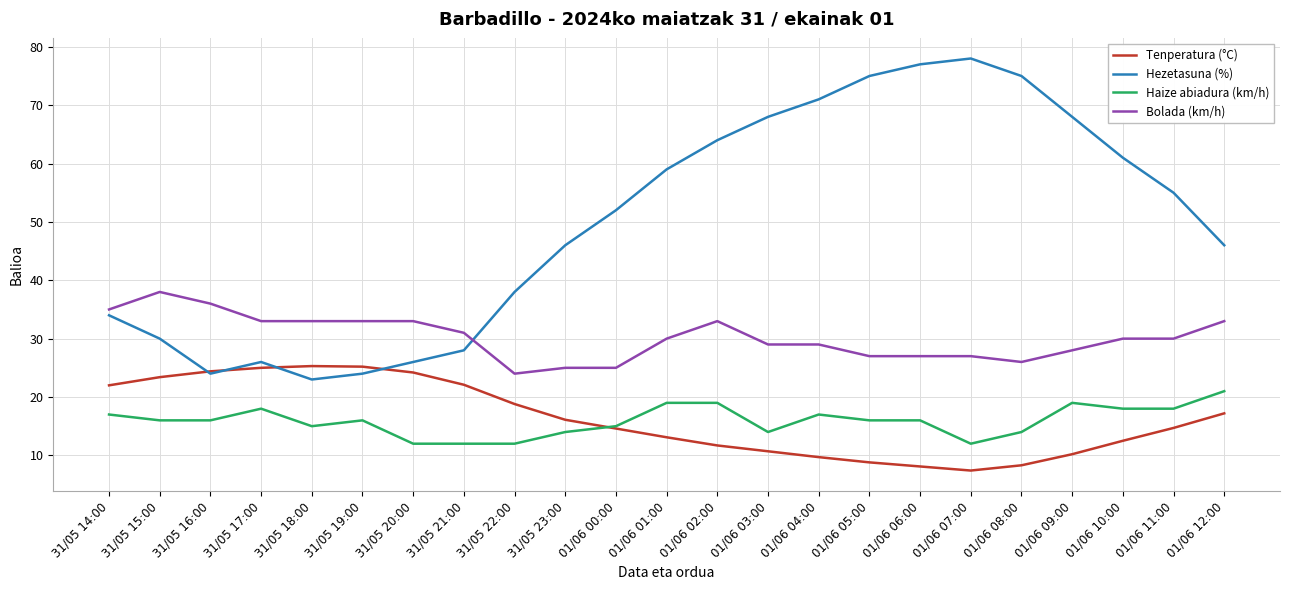

True or false: Haize abiadura (km/h) and Tenperatura (°C) intersect in this chart.

True